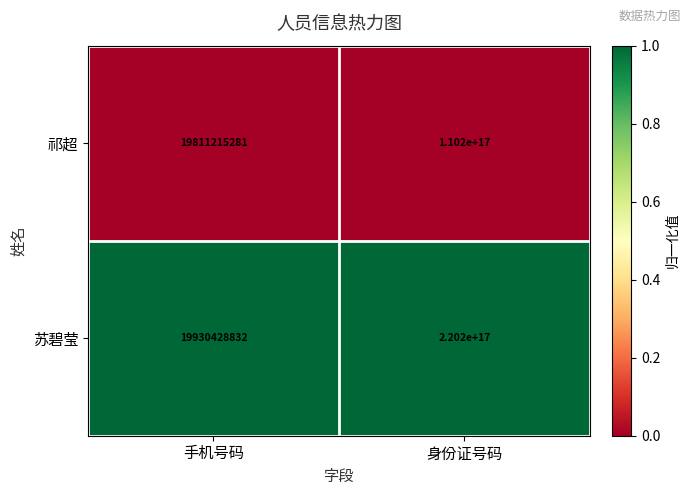

Which series has the widest spread of values?

苏碧莹